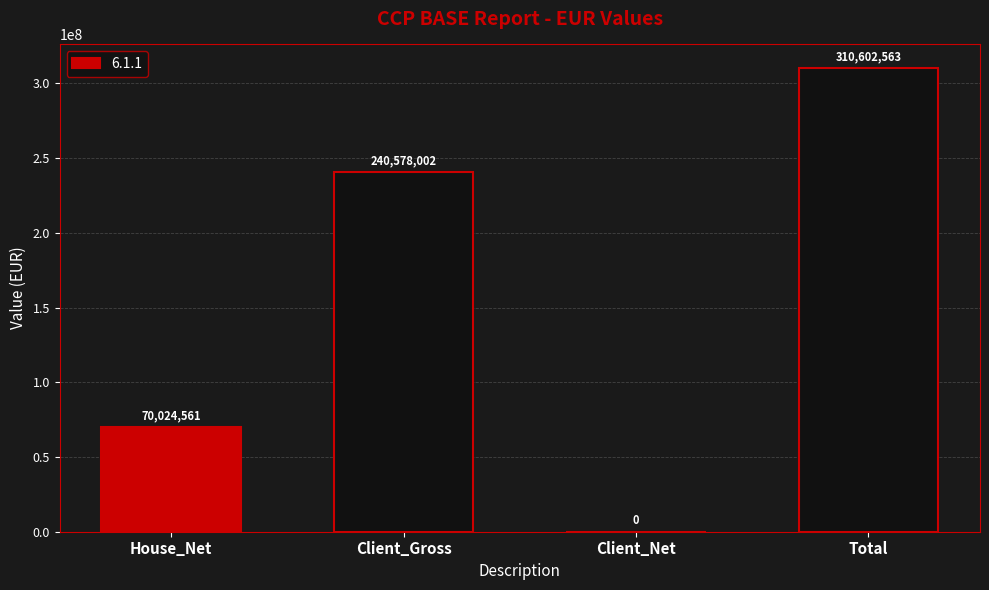

What is the maximum value shown in the chart?

310602563.3